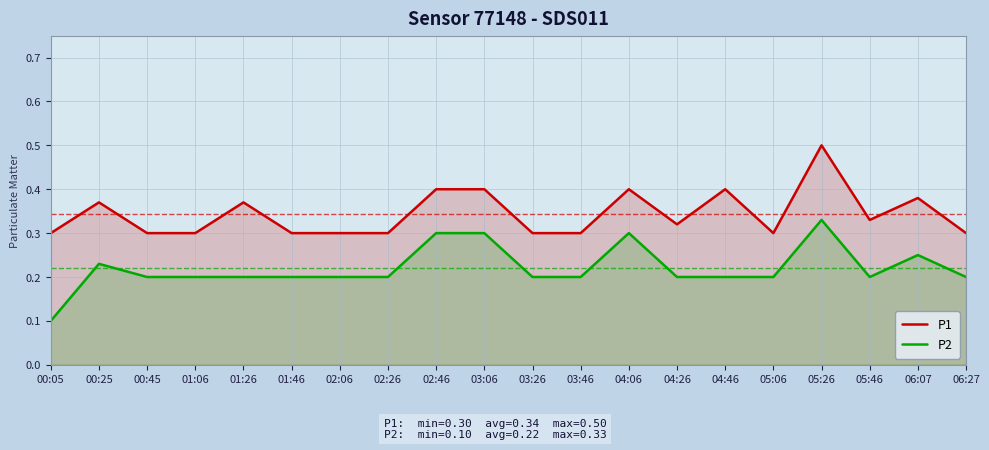

Which category has the lowest value in the P2 series?

00:05